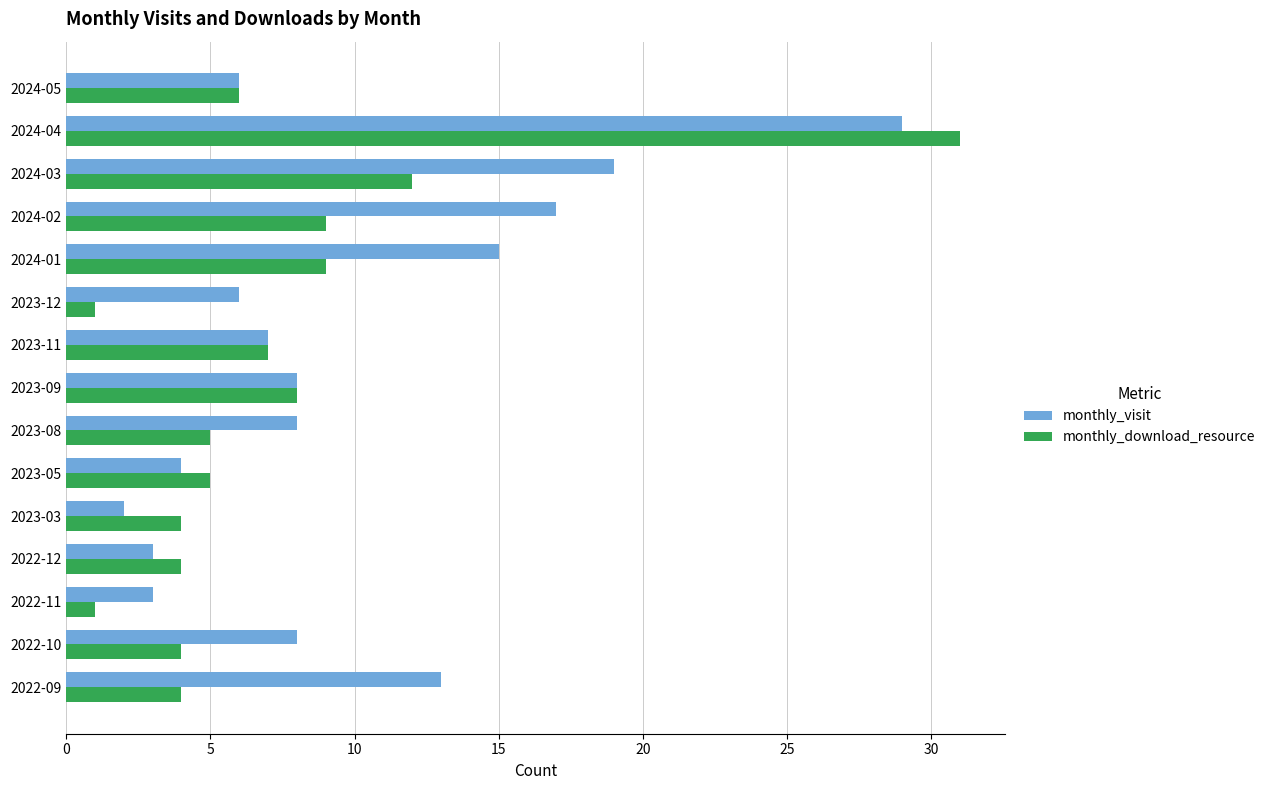

What is the highest value of the monthly_download_resource series?

31